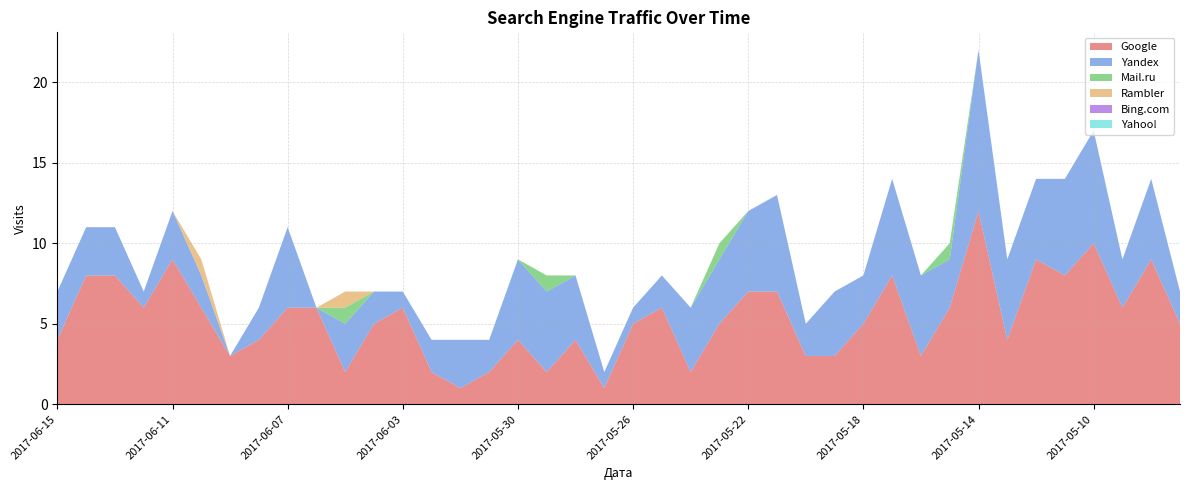

Reading left to right, what are all the values shown in this chart?

Google: 2017-06-15=4	2017-06-14=8	2017-06-13=8	2017-06-12=6	2017-06-11=9	2017-06-10=6	2017-06-09=3	2017-06-08=4	2017-06-07=6	2017-06-06=6	2017-06-05=2	2017-06-04=5	2017-06-03=6	2017-06-02=2	2017-06-01=1	2017-05-31=2	2017-05-30=4	2017-05-29=2	2017-05-28=4	2017-05-27=1	2017-05-26=5	2017-05-25=6	2017-05-24=2	2017-05-23=5	2017-05-22=7	2017-05-21=7	2017-05-20=3	2017-05-19=3	2017-05-18=5	2017-05-17=8	2017-05-16=3	2017-05-15=6	2017-05-14=12	2017-05-13=4	2017-05-12=9	2017-05-11=8	2017-05-10=10	2017-05-09=6	2017-05-08=9	2017-05-07=5
Yandex: 2017-06-15=3	2017-06-14=3	2017-06-13=3	2017-06-12=1	2017-06-11=3	2017-06-10=2	2017-06-09=0	2017-06-08=2	2017-06-07=5	2017-06-06=0	2017-06-05=3	2017-06-04=2	2017-06-03=1	2017-06-02=2	2017-06-01=3	2017-05-31=2	2017-05-30=5	2017-05-29=5	2017-05-28=4	2017-05-27=1	2017-05-26=1	2017-05-25=2	2017-05-24=4	2017-05-23=4	2017-05-22=5	2017-05-21=6	2017-05-20=2	2017-05-19=4	2017-05-18=3	2017-05-17=6	2017-05-16=5	2017-05-15=3	2017-05-14=10	2017-05-13=5	2017-05-12=5	2017-05-11=6	2017-05-10=7	2017-05-09=3	2017-05-08=5	2017-05-07=2
Mail.ru: 2017-06-15=0	2017-06-14=0	2017-06-13=0	2017-06-12=0	2017-06-11=0	2017-06-10=0	2017-06-09=0	2017-06-08=0	2017-06-07=0	2017-06-06=0	2017-06-05=1	2017-06-04=0	2017-06-03=0	2017-06-02=0	2017-06-01=0	2017-05-31=0	2017-05-30=0	2017-05-29=1	2017-05-28=0	2017-05-27=0	2017-05-26=0	2017-05-25=0	2017-05-24=0	2017-05-23=1	2017-05-22=0	2017-05-21=0	2017-05-20=0	2017-05-19=0	2017-05-18=0	2017-05-17=0	2017-05-16=0	2017-05-15=1	2017-05-14=0	2017-05-13=0	2017-05-12=0	2017-05-11=0	2017-05-10=0	2017-05-09=0	2017-05-08=0	2017-05-07=0
Rambler: 2017-06-15=0	2017-06-14=0	2017-06-13=0	2017-06-12=0	2017-06-11=0	2017-06-10=1	2017-06-09=0	2017-06-08=0	2017-06-07=0	2017-06-06=0	2017-06-05=1	2017-06-04=0	2017-06-03=0	2017-06-02=0	2017-06-01=0	2017-05-31=0	2017-05-30=0	2017-05-29=0	2017-05-28=0	2017-05-27=0	2017-05-26=0	2017-05-25=0	2017-05-24=0	2017-05-23=0	2017-05-22=0	2017-05-21=0	2017-05-20=0	2017-05-19=0	2017-05-18=0	2017-05-17=0	2017-05-16=0	2017-05-15=0	2017-05-14=0	2017-05-13=0	2017-05-12=0	2017-05-11=0	2017-05-10=0	2017-05-09=0	2017-05-08=0	2017-05-07=0
Bing.com: 2017-06-15=0	2017-06-14=0	2017-06-13=0	2017-06-12=0	2017-06-11=0	2017-06-10=0	2017-06-09=0	2017-06-08=0	2017-06-07=0	2017-06-06=0	2017-06-05=0	2017-06-04=0	2017-06-03=0	2017-06-02=0	2017-06-01=0	2017-05-31=0	2017-05-30=0	2017-05-29=0	2017-05-28=0	2017-05-27=0	2017-05-26=0	2017-05-25=0	2017-05-24=0	2017-05-23=0	2017-05-22=0	2017-05-21=0	2017-05-20=0	2017-05-19=0	2017-05-18=0	2017-05-17=0	2017-05-16=0	2017-05-15=0	2017-05-14=0	2017-05-13=0	2017-05-12=0	2017-05-11=0	2017-05-10=0	2017-05-09=0	2017-05-08=0	2017-05-07=0
Yahoo!: 2017-06-15=0	2017-06-14=0	2017-06-13=0	2017-06-12=0	2017-06-11=0	2017-06-10=0	2017-06-09=0	2017-06-08=0	2017-06-07=0	2017-06-06=0	2017-06-05=0	2017-06-04=0	2017-06-03=0	2017-06-02=0	2017-06-01=0	2017-05-31=0	2017-05-30=0	2017-05-29=0	2017-05-28=0	2017-05-27=0	2017-05-26=0	2017-05-25=0	2017-05-24=0	2017-05-23=0	2017-05-22=0	2017-05-21=0	2017-05-20=0	2017-05-19=0	2017-05-18=0	2017-05-17=0	2017-05-16=0	2017-05-15=0	2017-05-14=0	2017-05-13=0	2017-05-12=0	2017-05-11=0	2017-05-10=0	2017-05-09=0	2017-05-08=0	2017-05-07=0